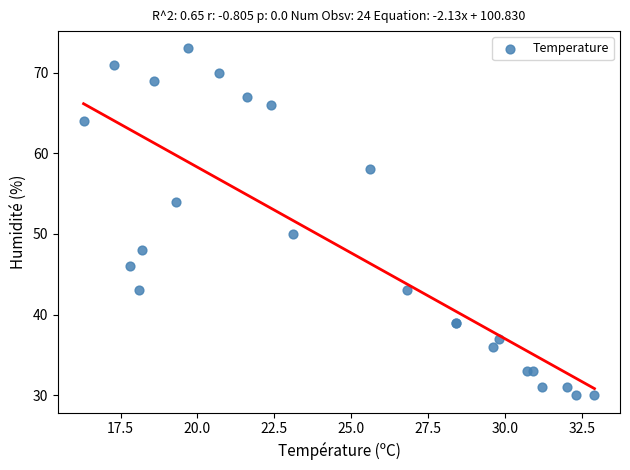

What Y value in the scatter plot is closest to 51?

50